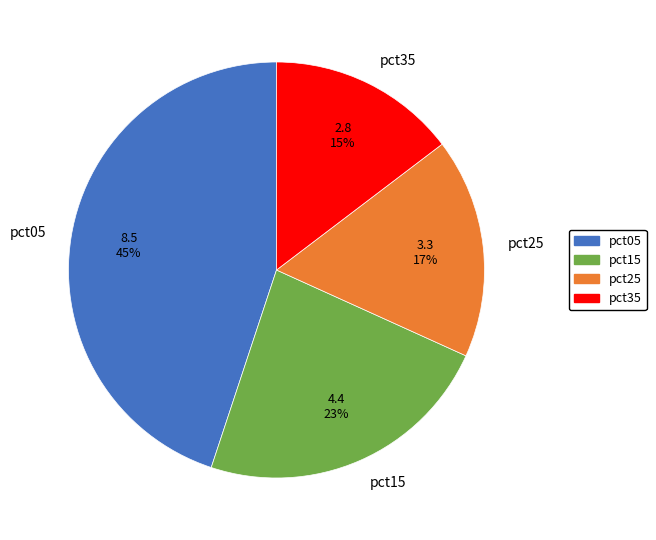

To the nearest percent, what portion does pct35 represent?

15%